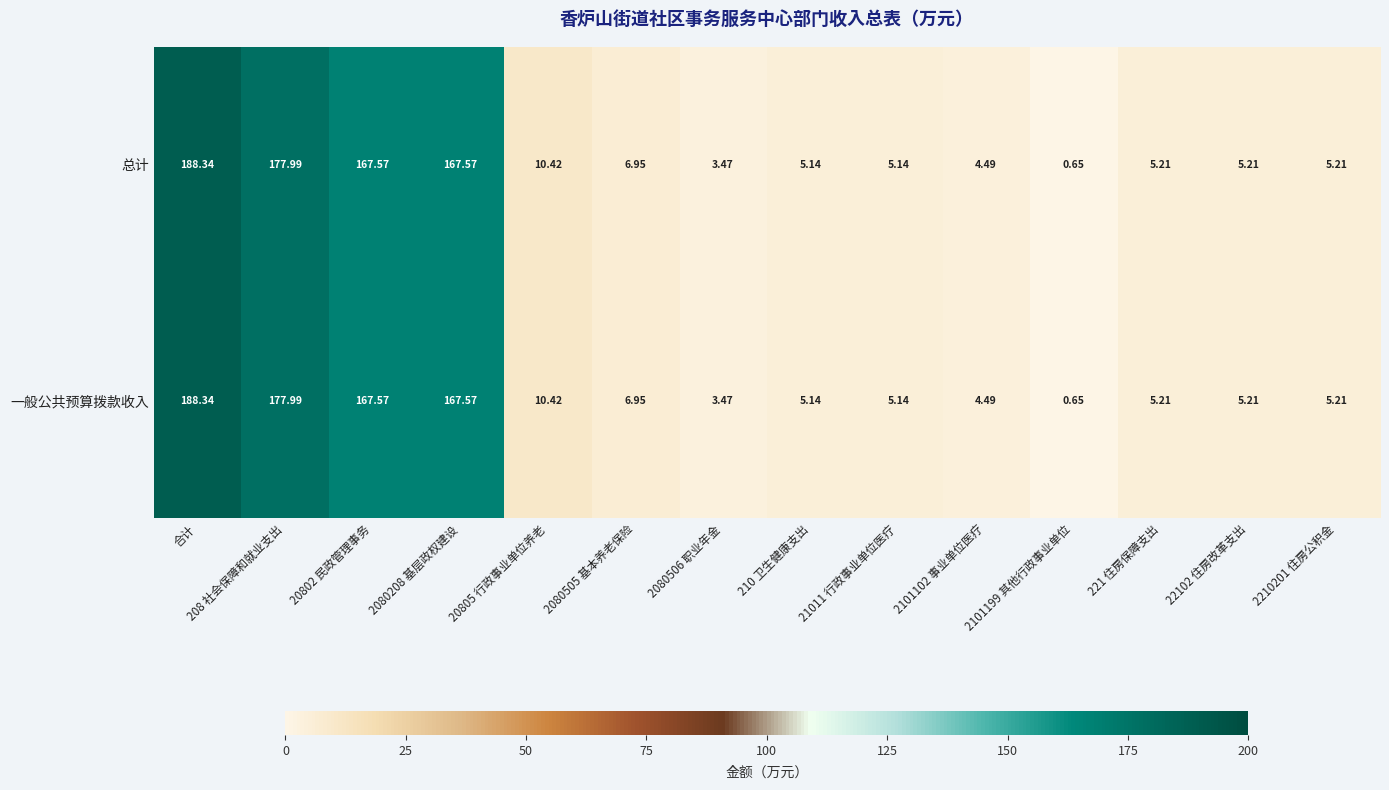

At which label does 总计 reach its peak?

合计